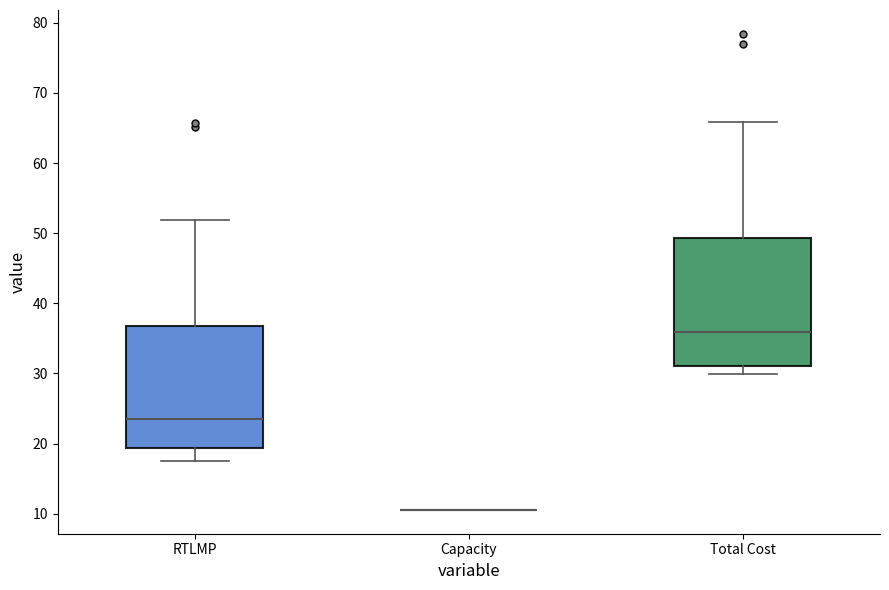

Reading left to right, read every box against the y-axis: the position of its median line, the range the box covers, and the ends of its whiskers. The values are not printed on the chart, so give them approximately, as read against the axis.

RTLMP: median 23, box 19 to 37, whiskers 18 to 52
Capacity: box collapsed to a line at 11, whiskers 11 to 11
Total Cost: median 36, box 31 to 49, whiskers 30 to 66